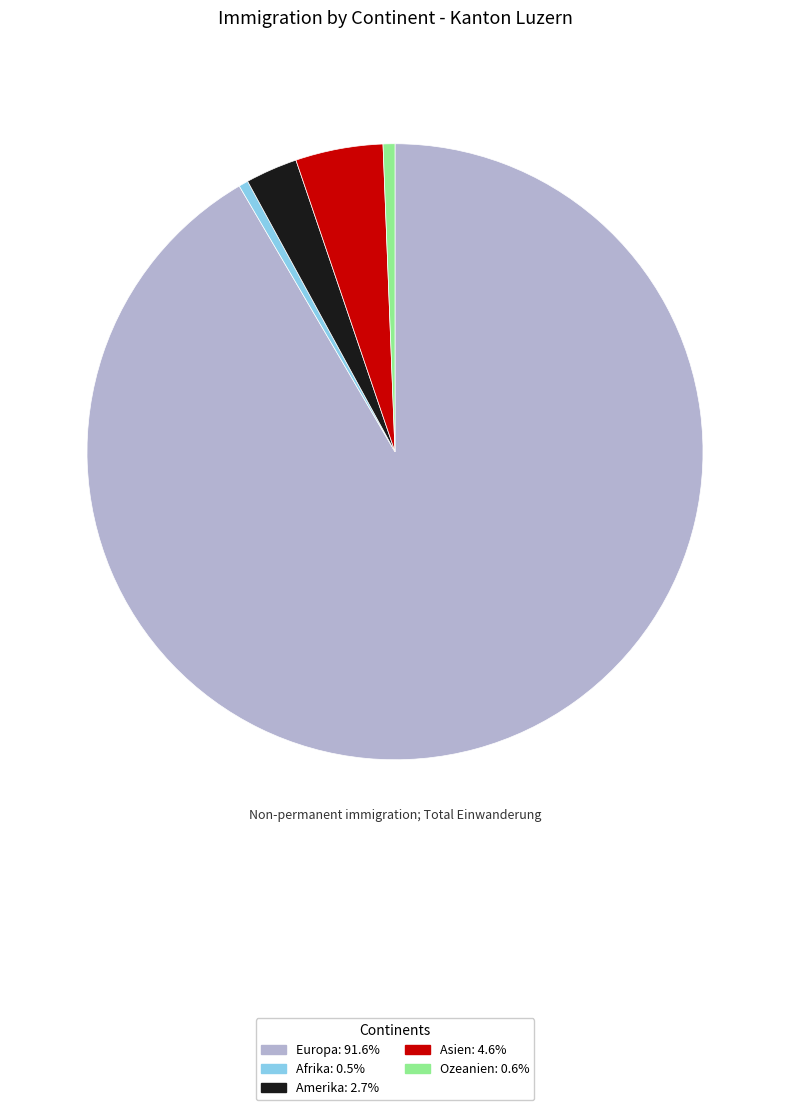

Do Afrika and Amerika together represent more than half of the pie?

No